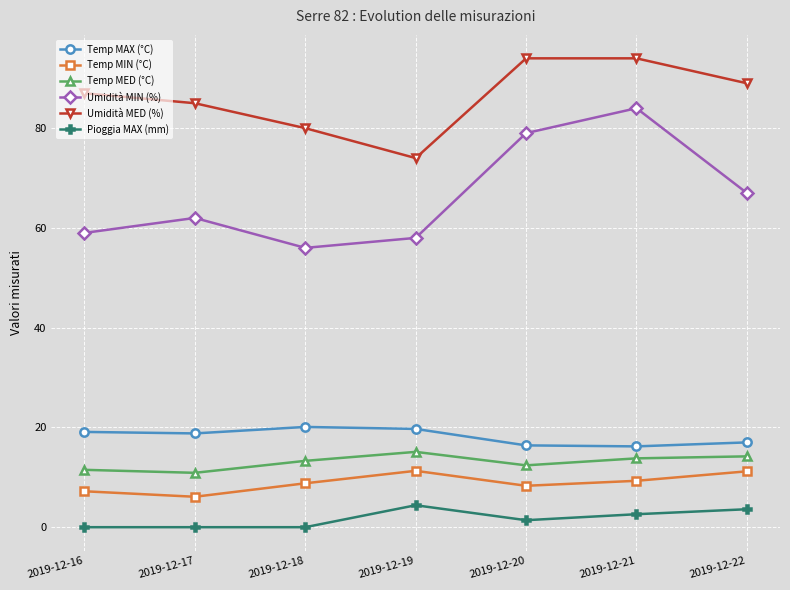

Between 2019-12-17 and 2019-12-21, which series saw the biggest shift?

Umidità MIN (%)